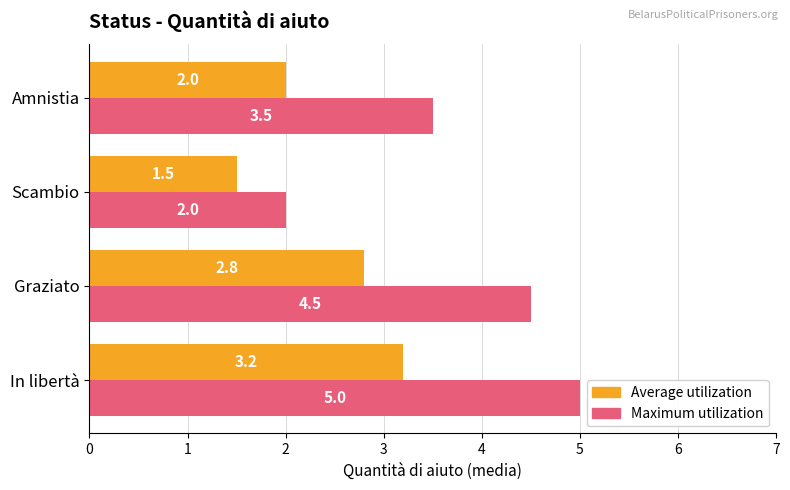

Which series has the largest range (max minus min)?

Maximum utilization